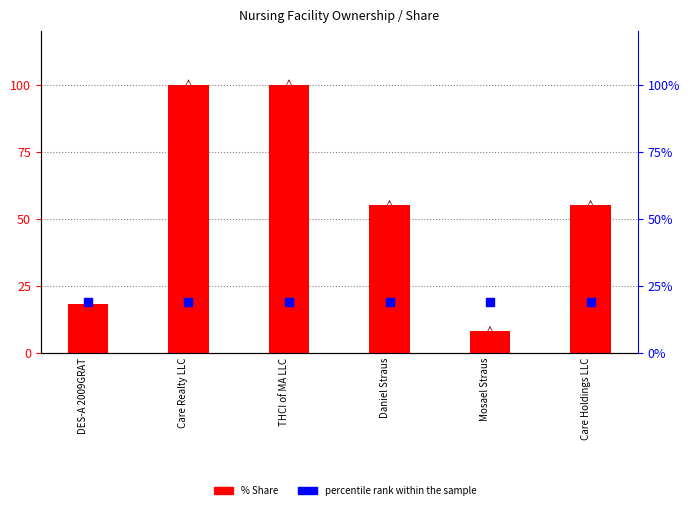

Which series has the largest total across all categories?

% Share